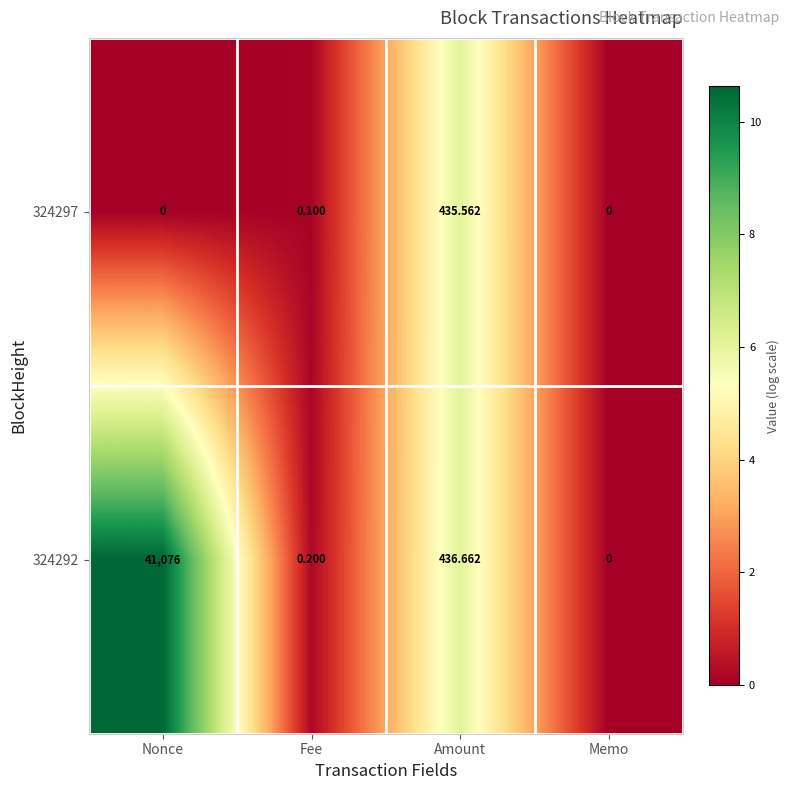

Is the value of 324292 at Memo greater than the value of 324297 at Fee?

No